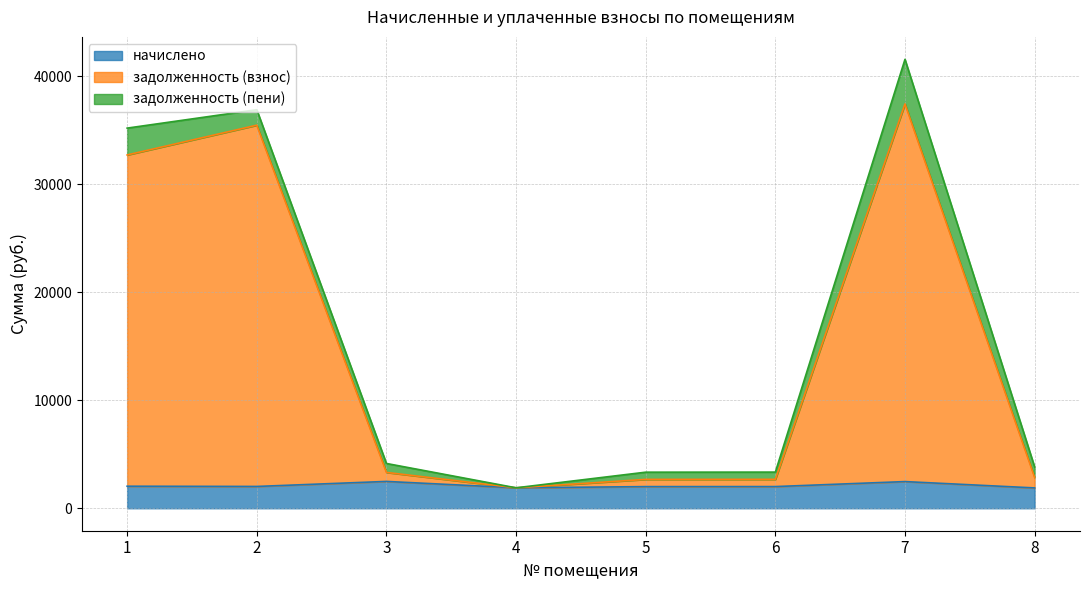

Where is the first local maximum for задолженность (взнос)?

2